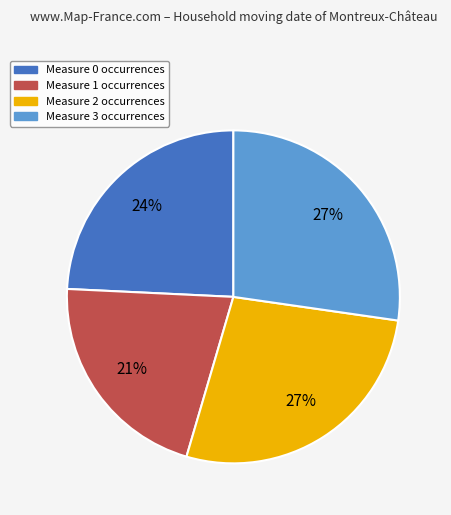

Between Measure 1 and Measure 3, which is larger?

Measure 3